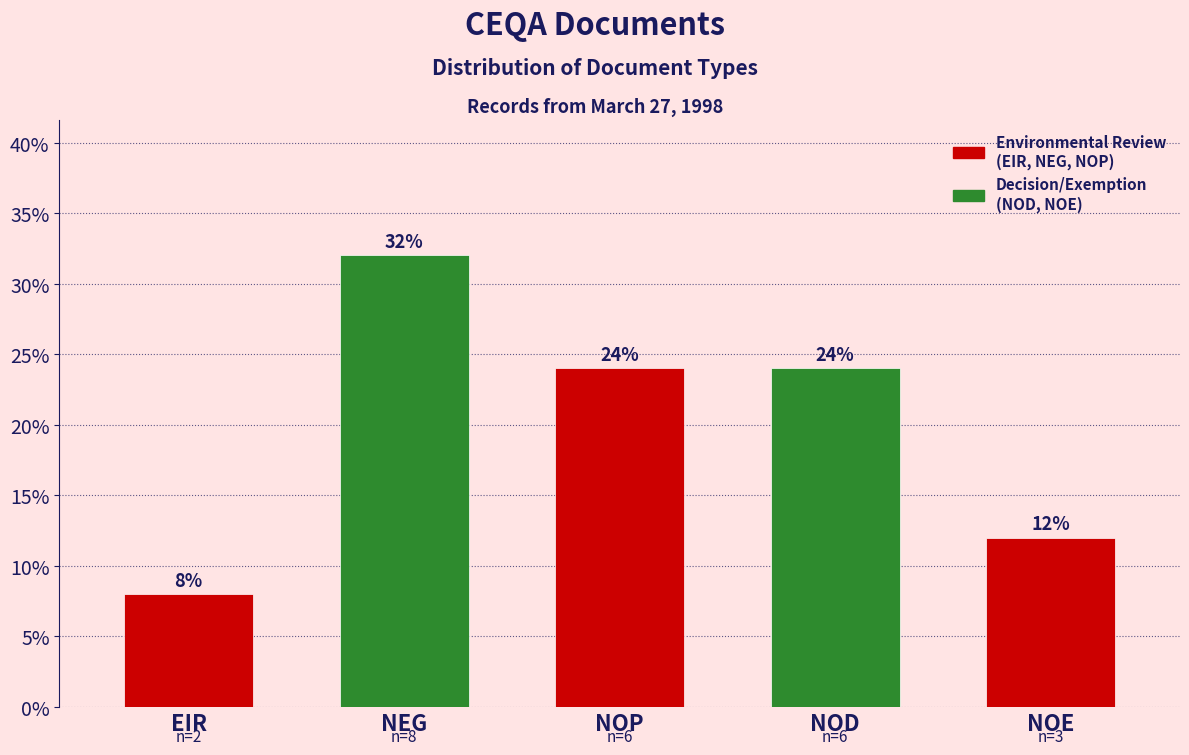

Reading left to right, extract all data points from this chart.

8	32	24	24	12